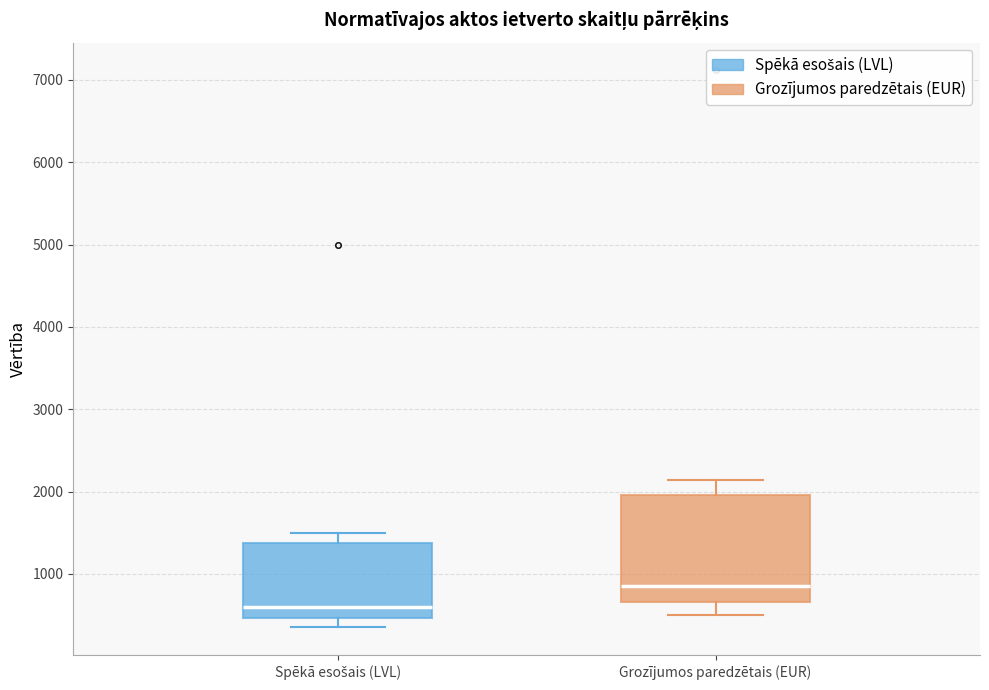

Which box has the highest median line?

Grozījumos paredzētais (EUR)